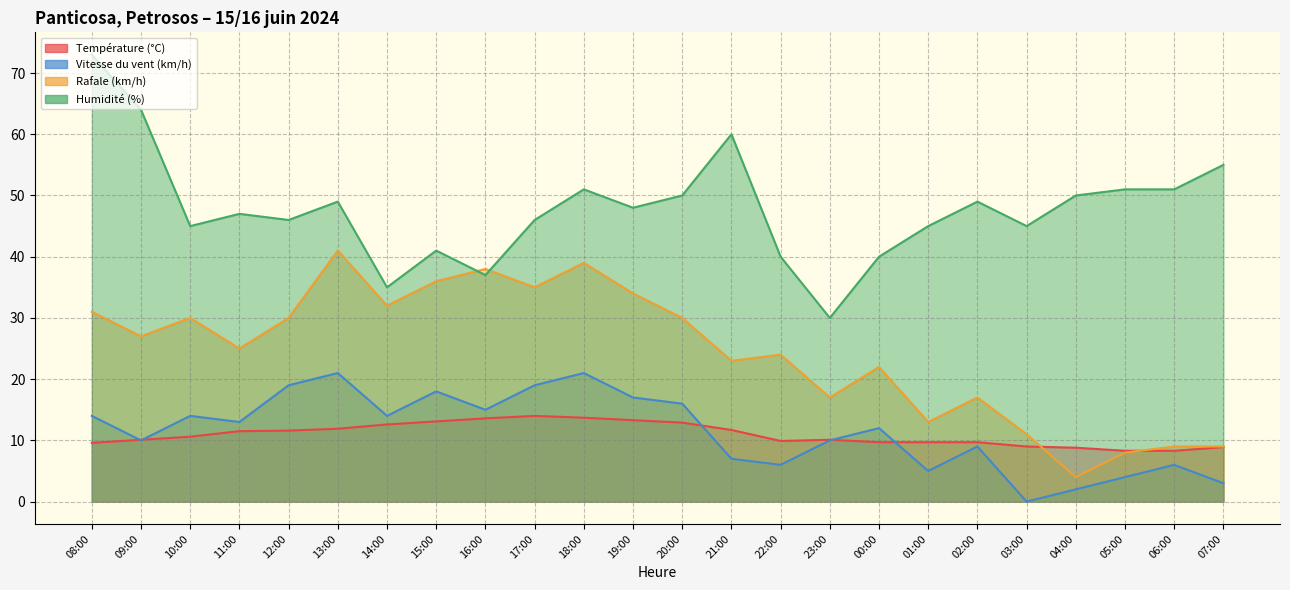

What is the total value across all series at 16:00?

103.6